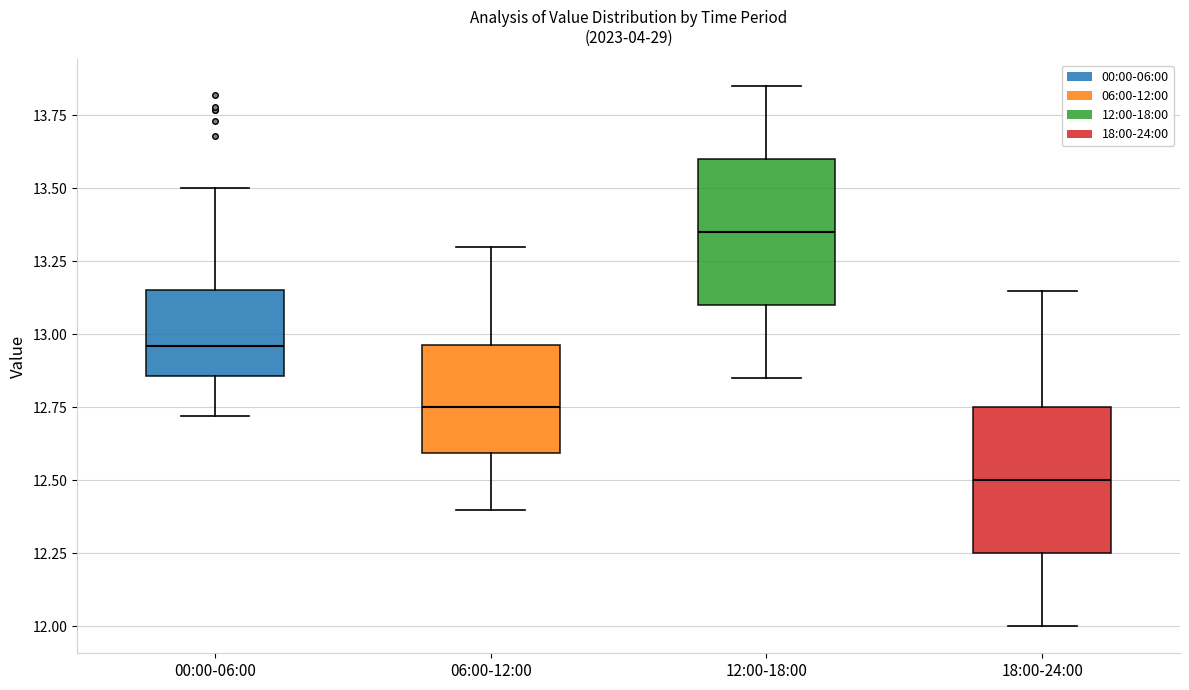

Which box's median line is the highest?

12:00-18:00